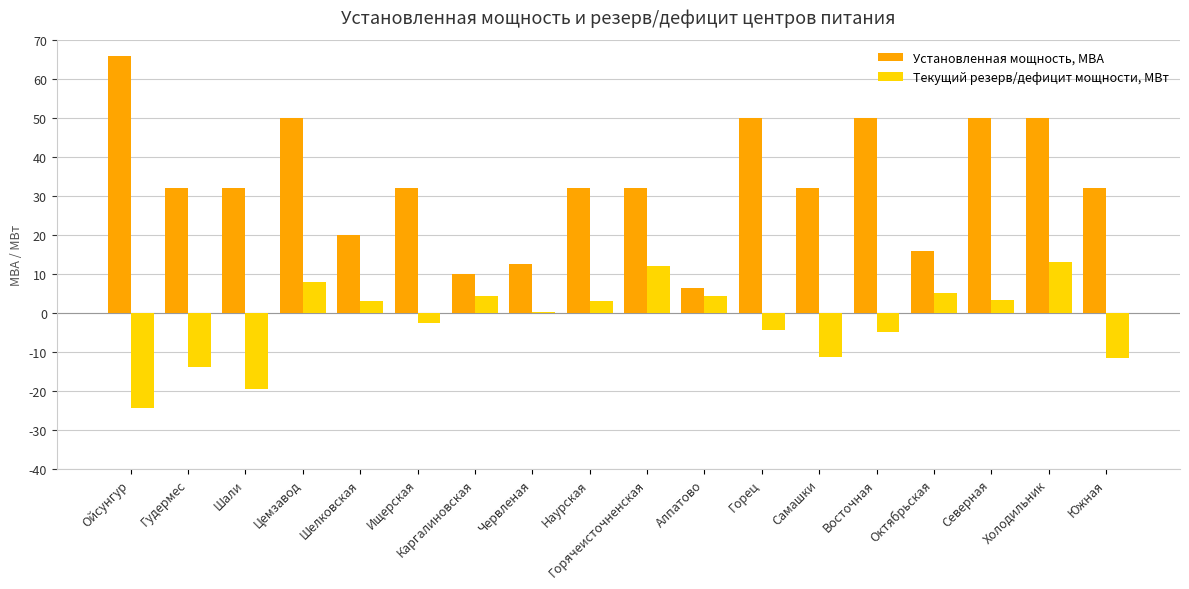

The Текущий резерв/дефицит мощности, МВт series shows 13.2 at Холодильник. True or false?

True